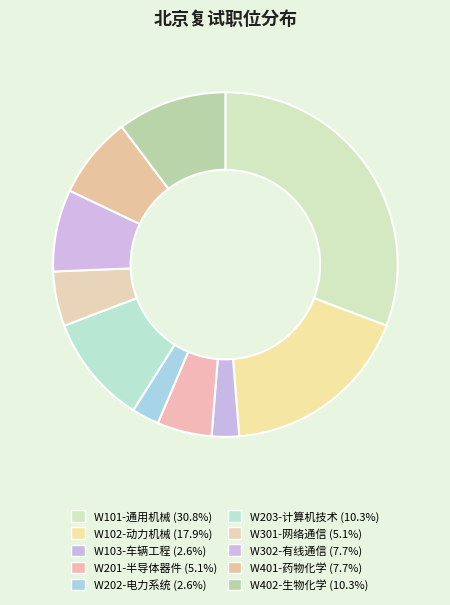

Does W402-生物化学 account for over 50% of the chart?

No